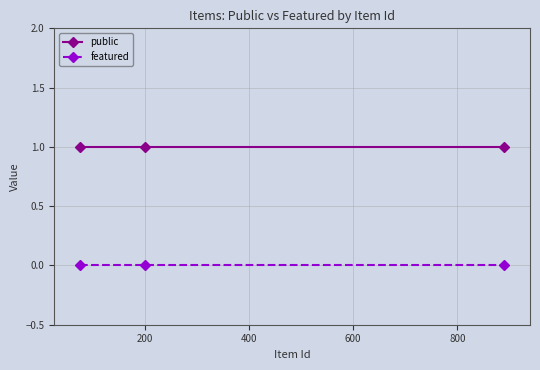

Which series has the largest total across all categories?

public